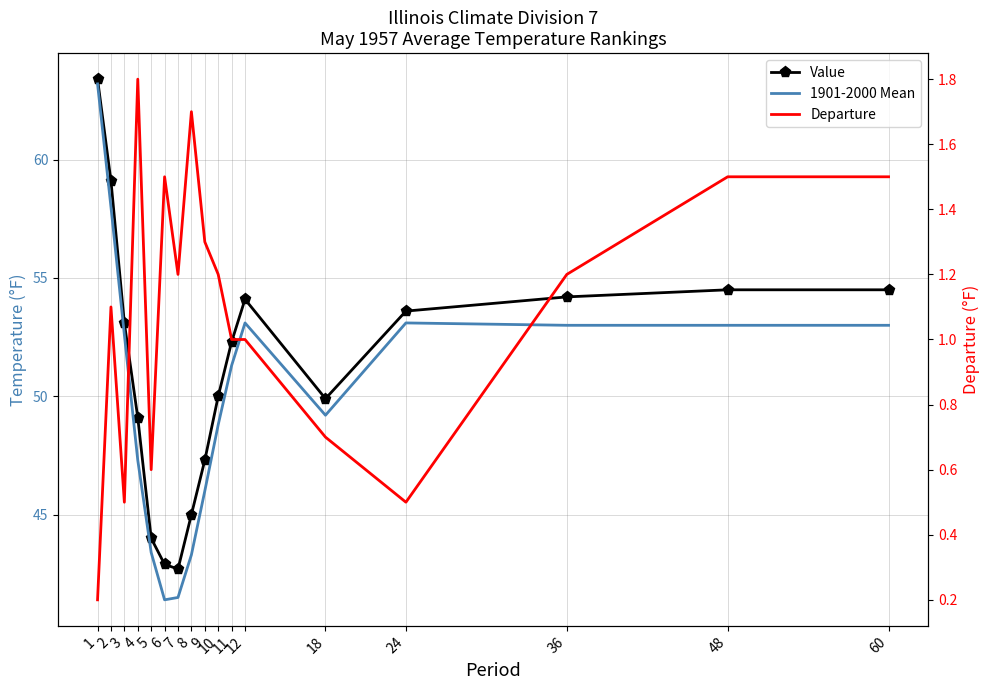

Rank the series by their maximum value, from lowest to highest.

Departure, 1901-2000 Mean, Value